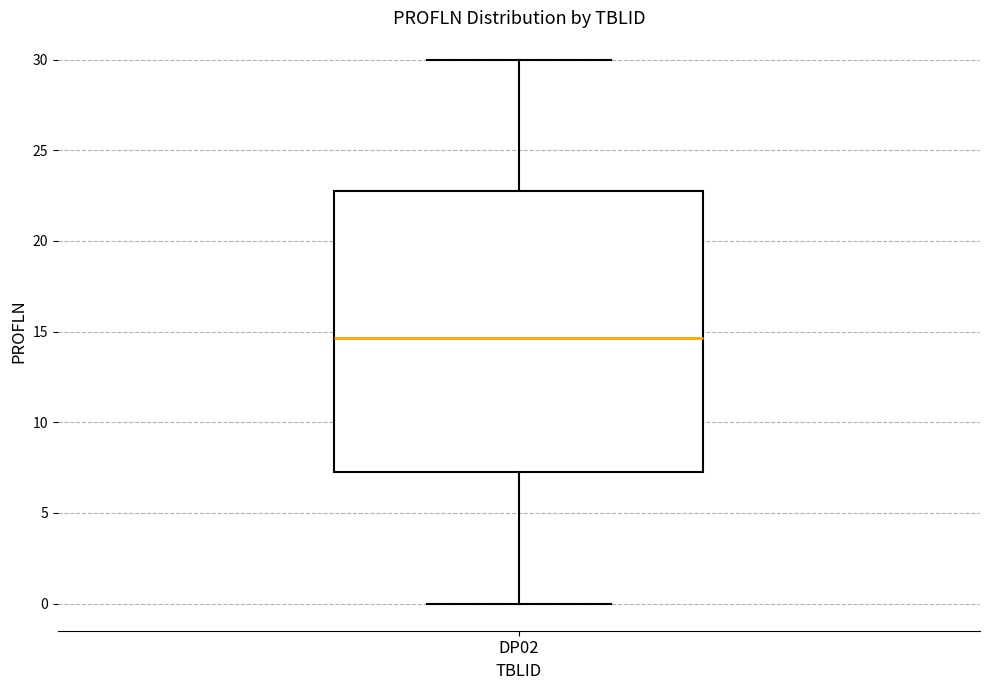

Read this box plot against the y-axis: the position of the median line, the range covered by the box, and the ends of both whiskers. The values are not printed on the chart, so give them approximately, as read against the axis.

median 14.5, box 7.5 to 23.0, whiskers 0.0 to 30.0